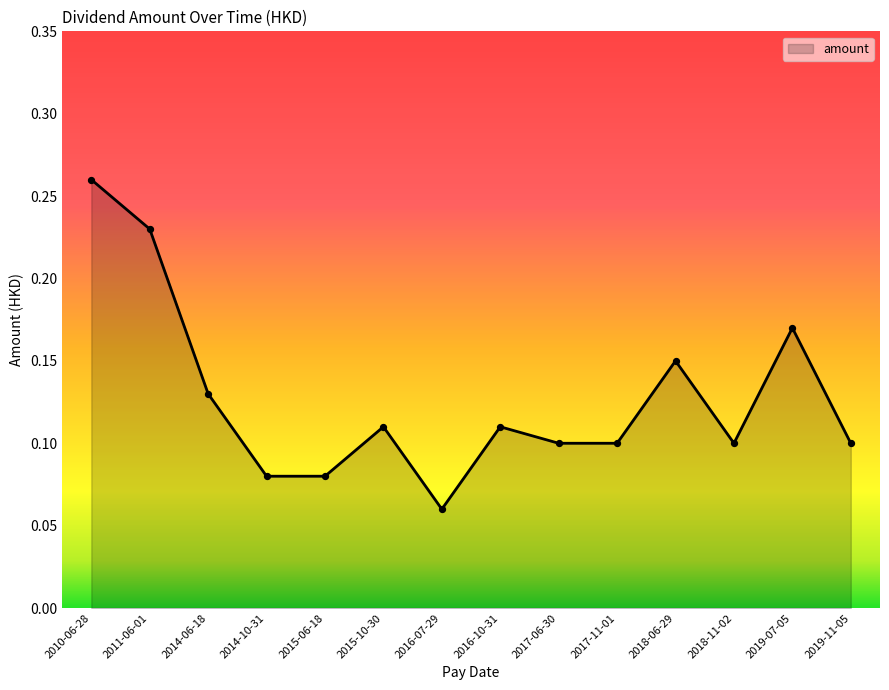

What is the change in value from 2010-06-28 to 2017-06-30?

-0.2